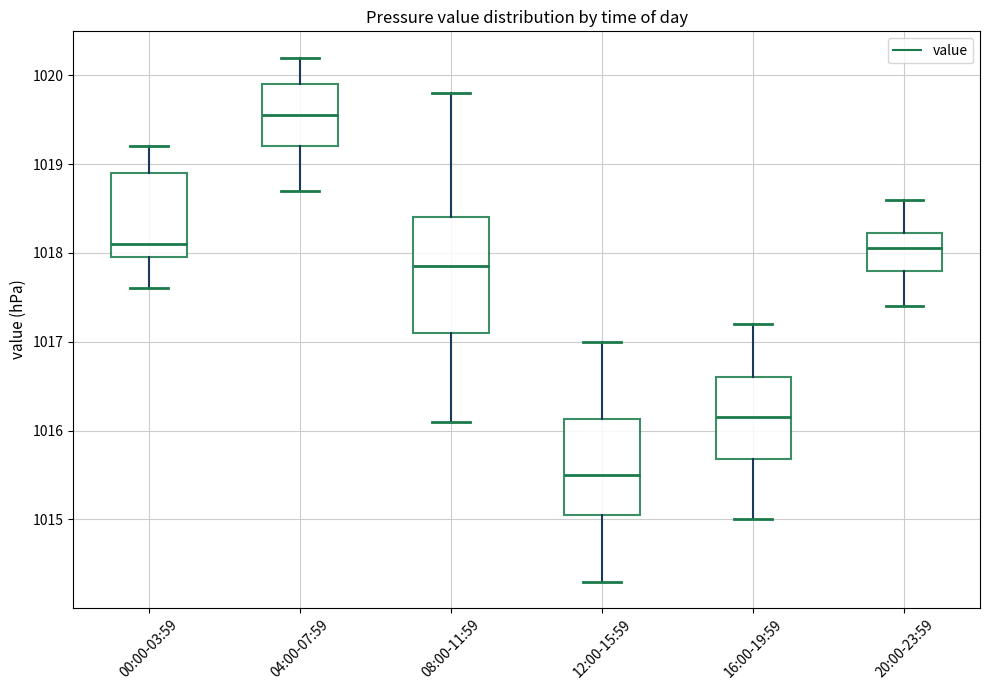

Where is the upper edge of the box for 00:00-03:59 on the y-axis? The values are not printed on the chart, so give them approximately, as read against the axis.

1018.9